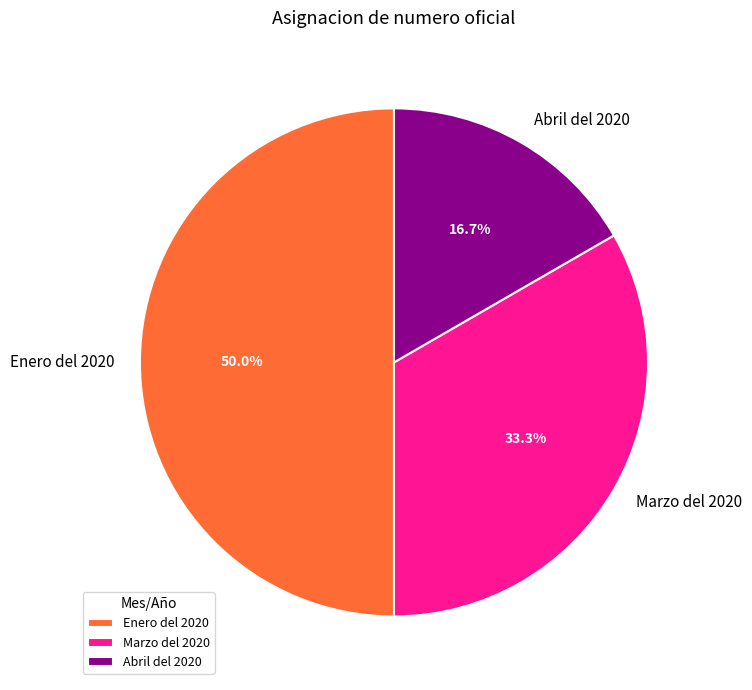

To the nearest percent, what is the combined percentage of Enero del 2020 and Abril del 2020?

67%